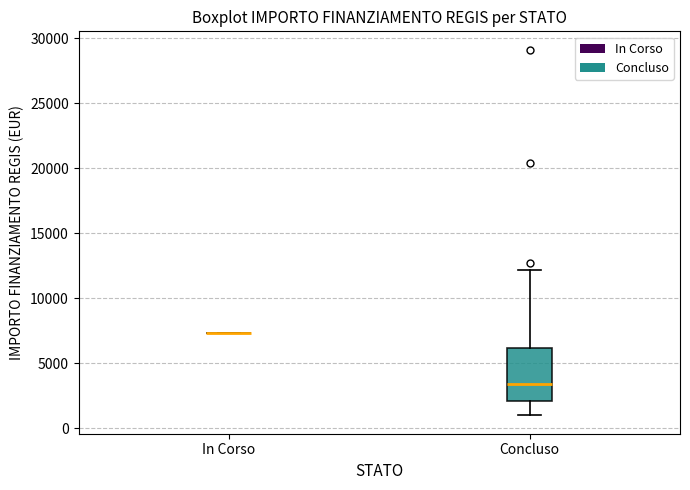

Comparing the boxes themselves (not the whiskers), which one is the tallest?

Concluso